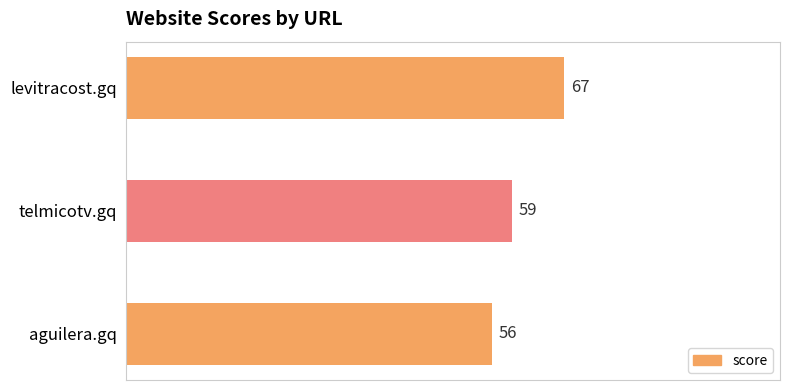

Between levitracost.gq and telmicotv.gq, which is larger?

levitracost.gq